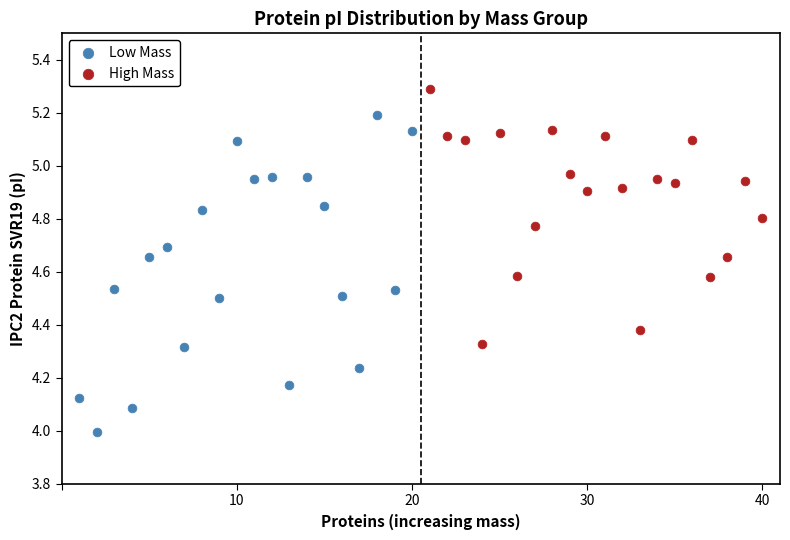

What are all the series names shown in the legend?

Low Mass, High Mass